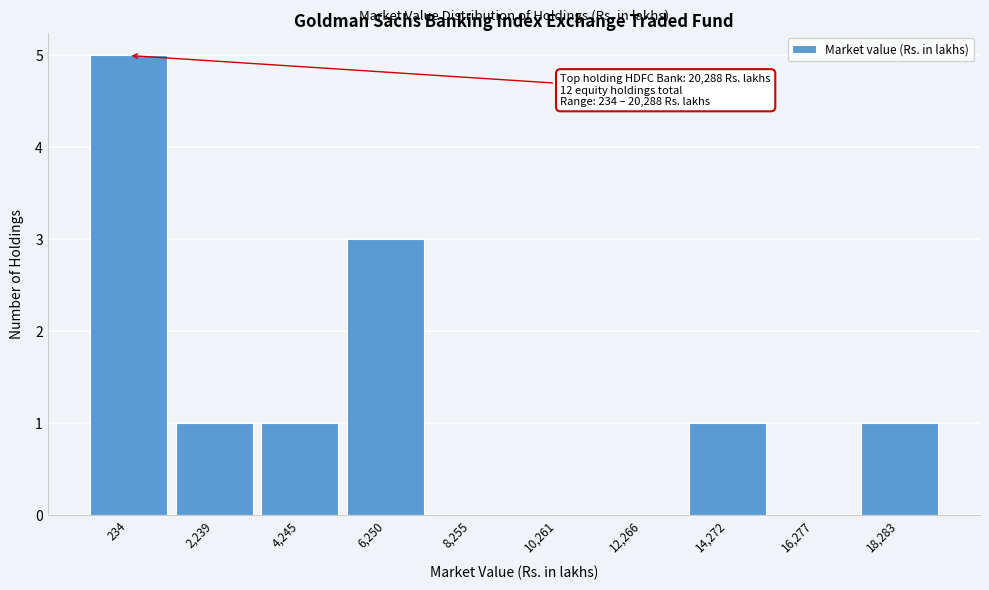

Reading left to right, transcribe all the data shown in this chart.

234=5	2,239=1	4,245=1	6,250=3	8,255=0	10,261=0	12,266=0	14,272=1	16,277=0	18,283=1